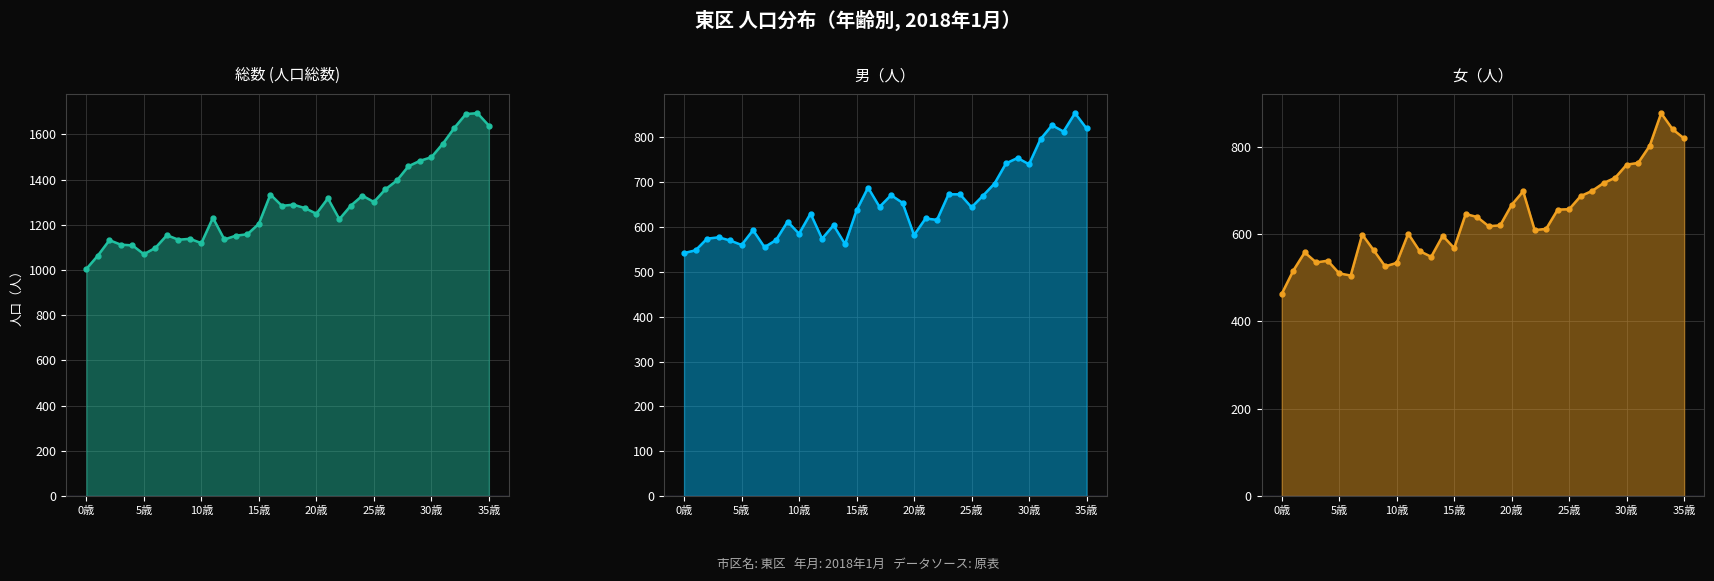

What position from the right is 10歳?

26